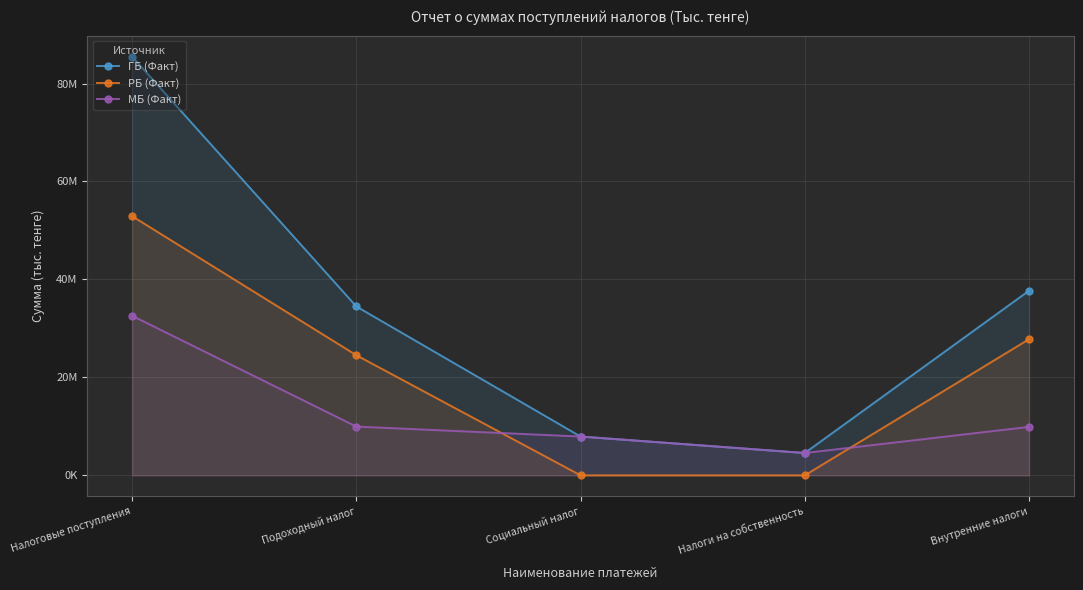

What is the lowest value of the МБ (Факт) series?

4563528